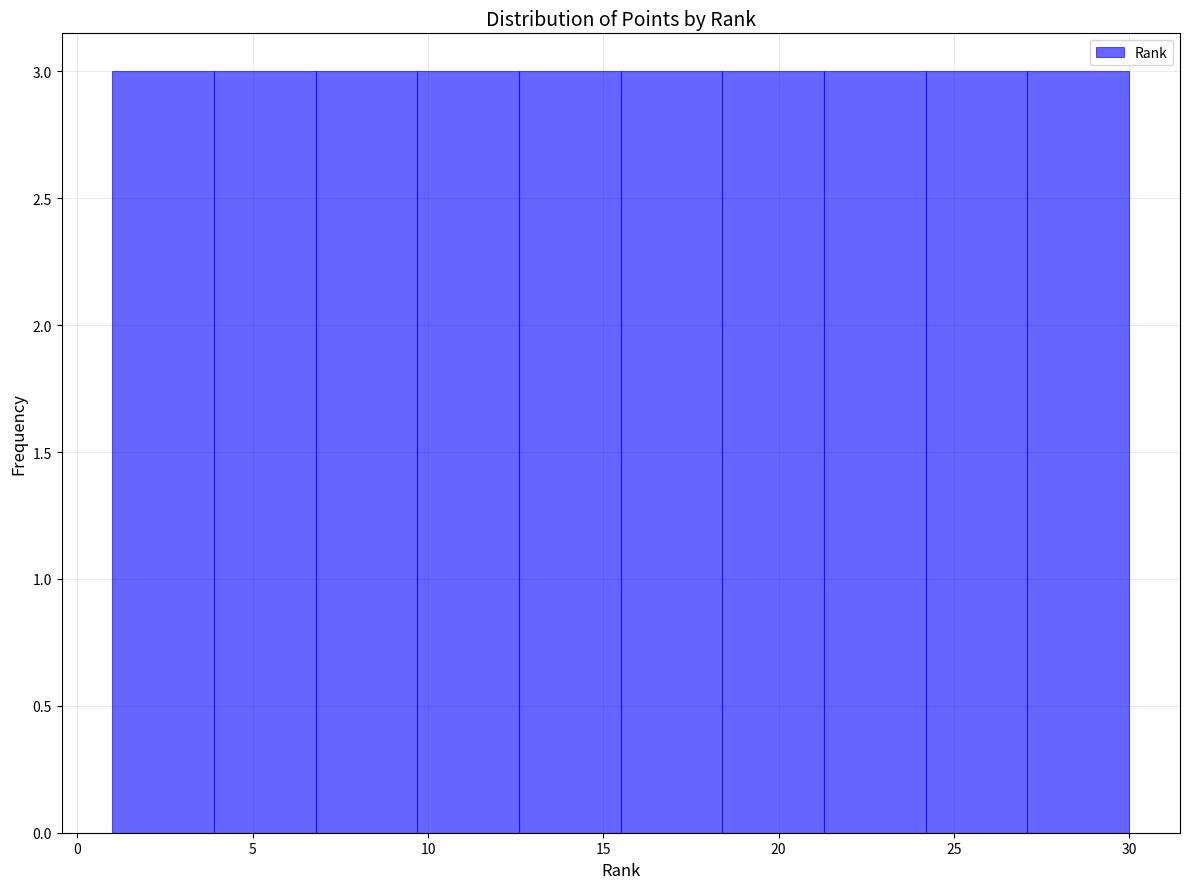

Reading left to right, transcribe this chart: for each bar, give the range it covers on the x-axis and its height. Neither the bar edges nor the heights are printed on the chart, so give them approximately, as read against the axes.

1.0 to 3.9: 3
3.9 to 6.8: 3
6.8 to 9.7: 3
9.7 to 12.6: 3
12.6 to 15.5: 3
15.5 to 18.4: 3
18.4 to 21.3: 3
21.3 to 24.2: 3
24.2 to 27.1: 3
27.1 to 30.0: 3